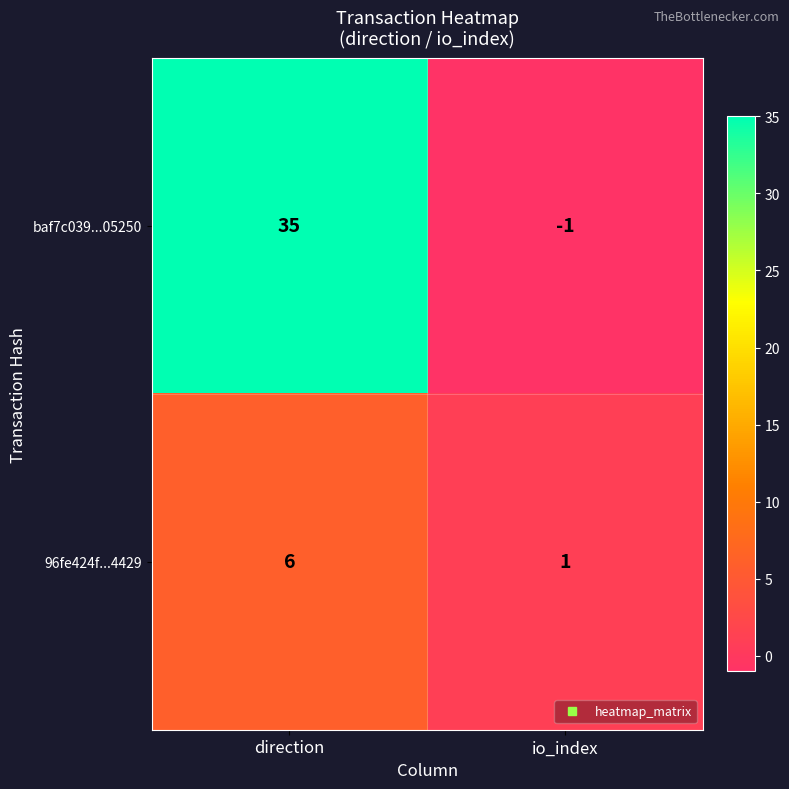

Which series changed the most between direction and io_index?

baf7c039...05250